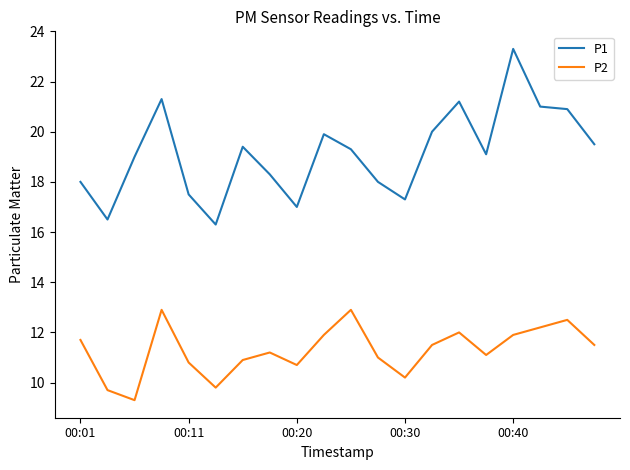

Which series has the largest total across all categories?

P1